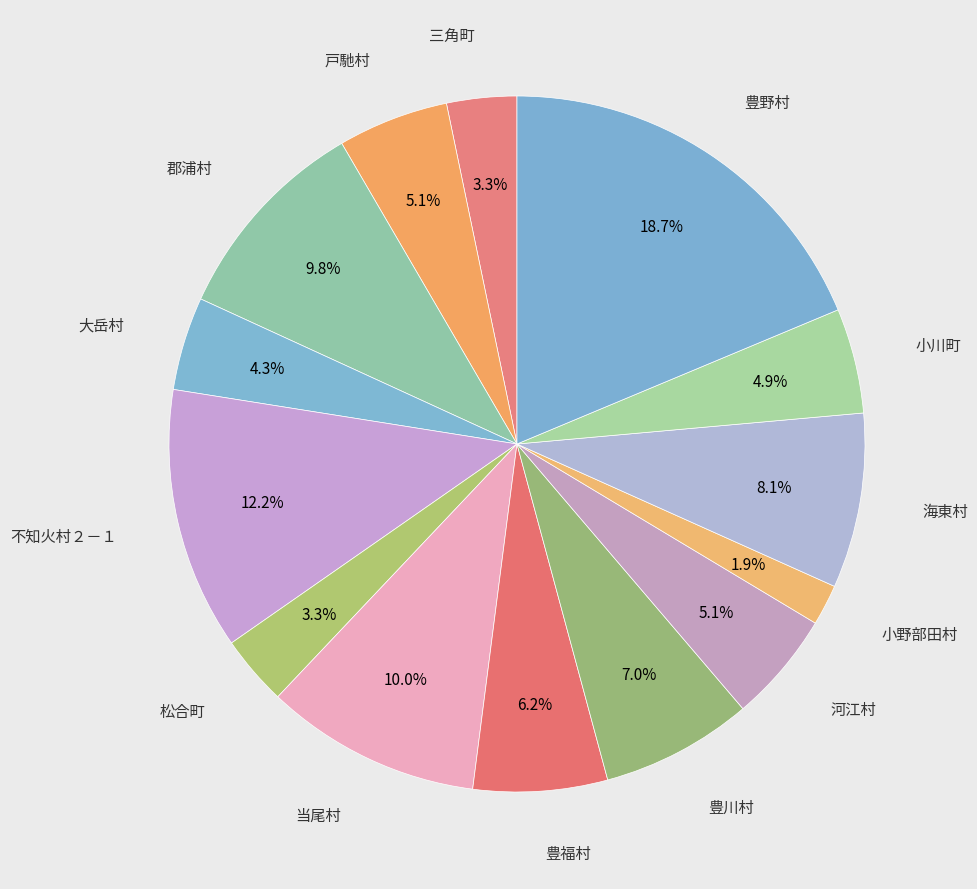

Which category has the biggest portion of the pie?

豊野村